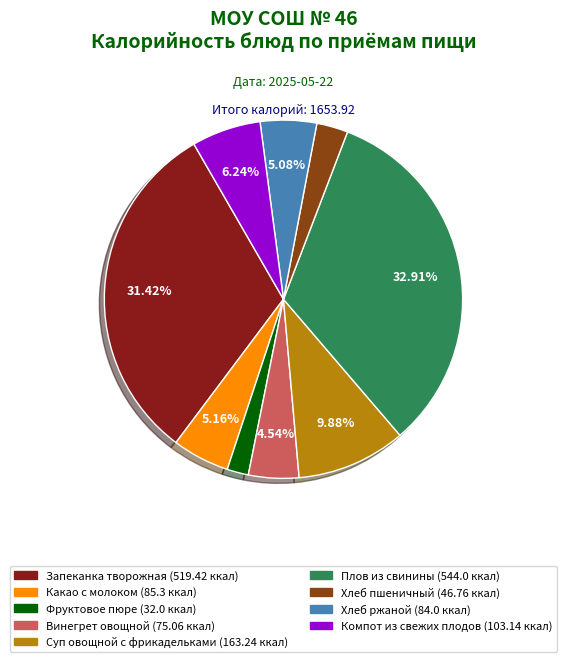

To the nearest percent, what is the difference between the largest and smallest slice percentages?

31%